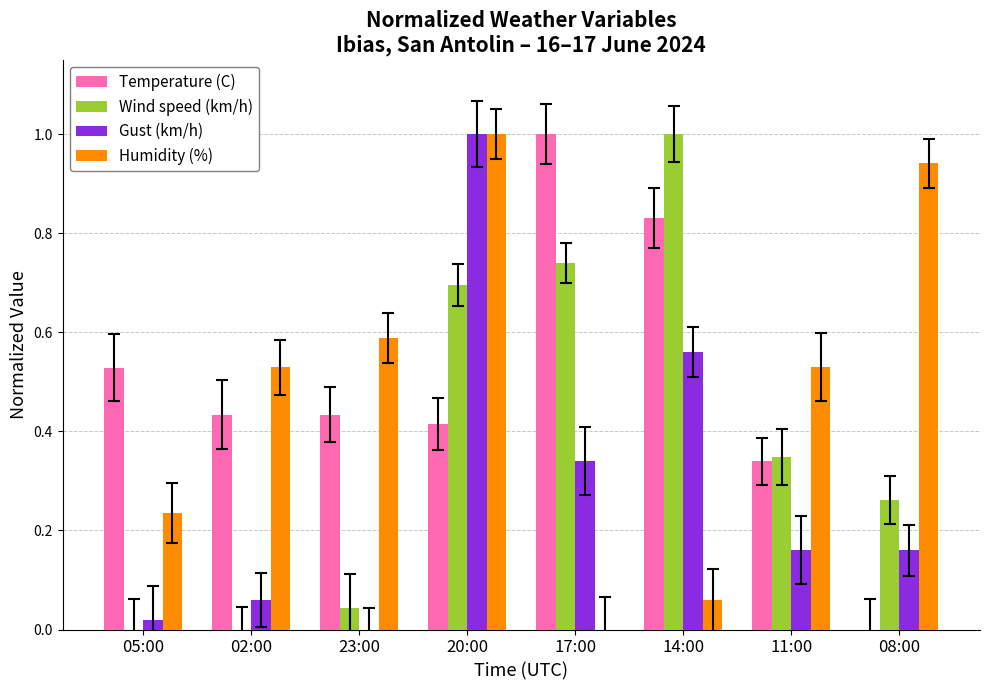

What is the total value across all series at 02:00?

1.0